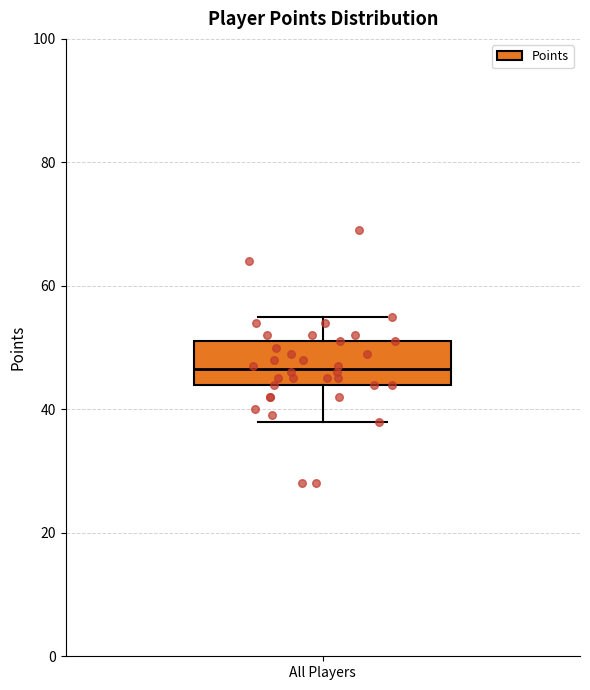

Read this box plot against the y-axis: the position of the median line, the range covered by the box, and the ends of both whiskers. The values are not printed on the chart, so give them approximately, as read against the axis.

median 46, box 44 to 52, whiskers 38 to 56